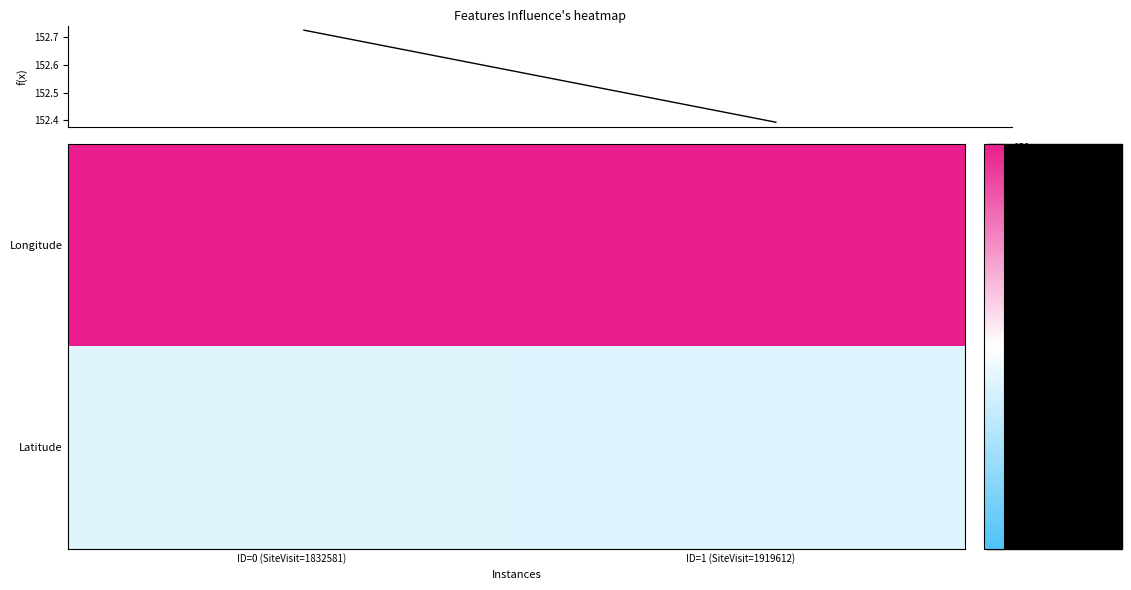

What is the greatest value displayed?

152.7